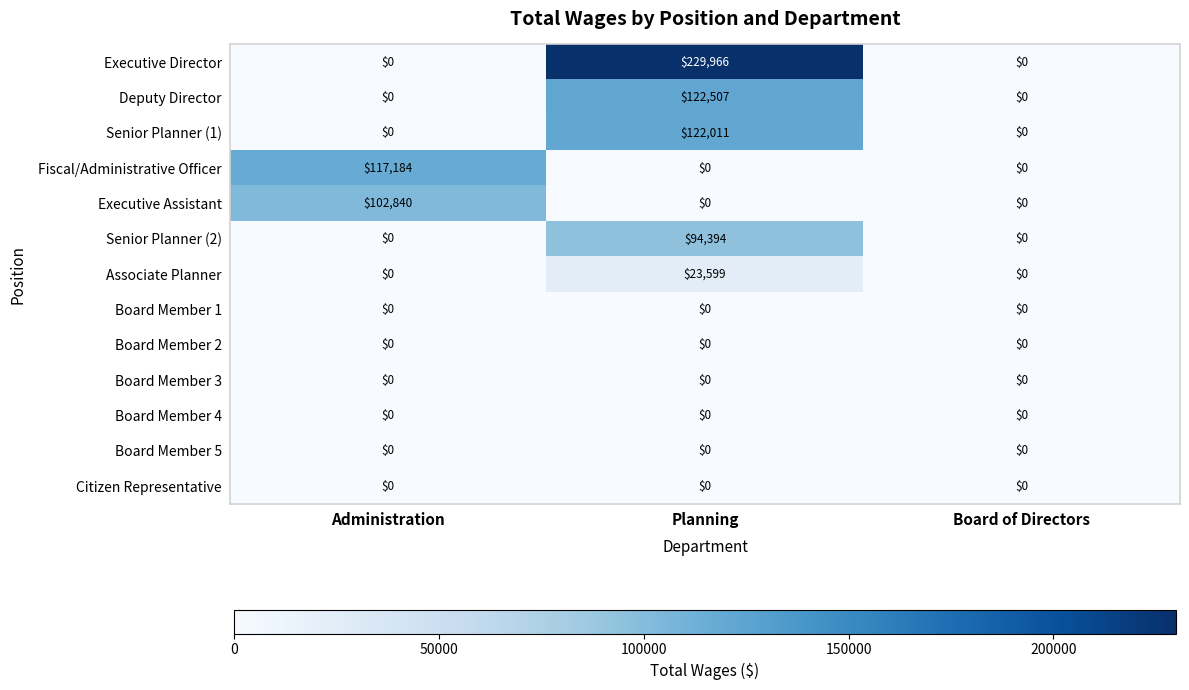

What is the highest value of the Senior Planner (2) series?

94394